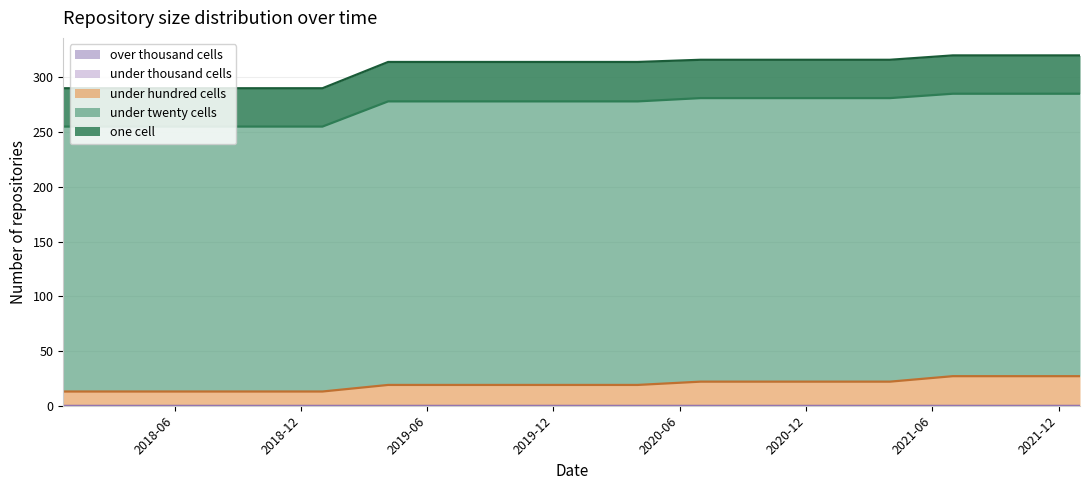

What is the label of the 11th point from the right?

2019-07-01